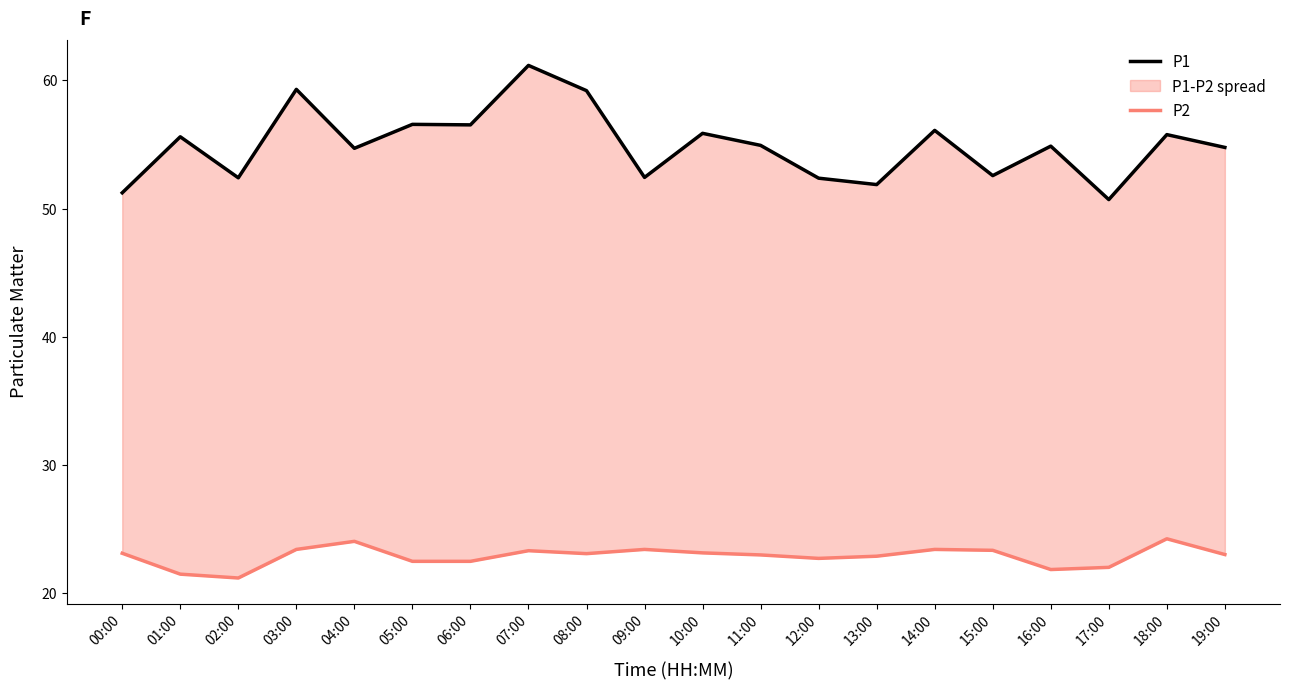

What is the difference between the highest and lowest values at 08:00?

36.1